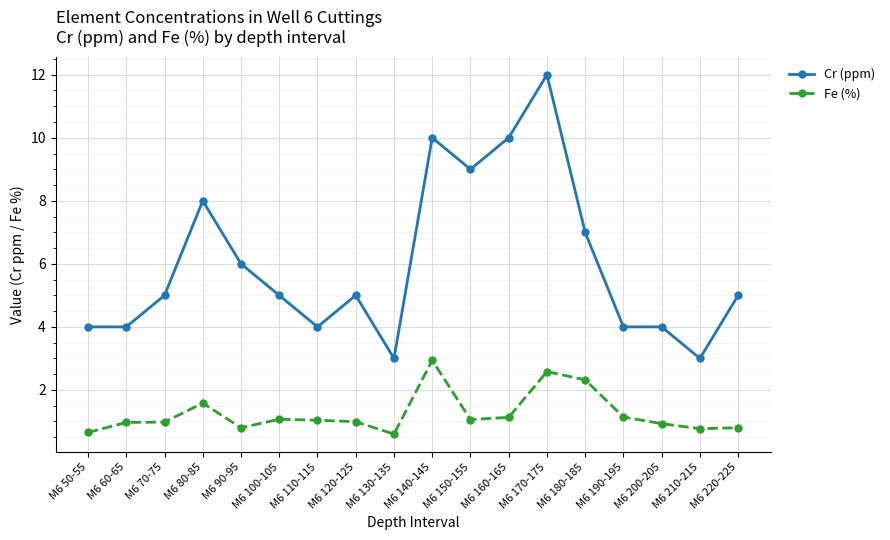

What is the sum of the Cr (ppm) values at M6 210-215 and M6 130-135?

6.0